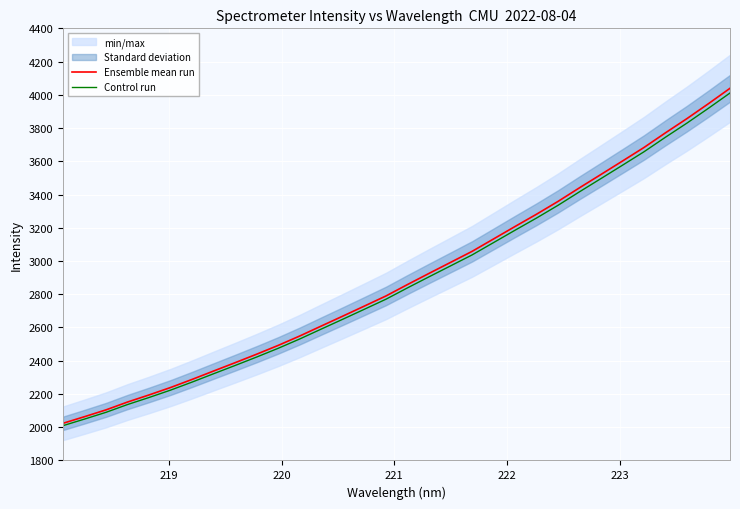

Reading left to right, extract all data points from this chart.

Ensemble mean run: 2023.6	2063.5	2104.5	2151.7	2194.5	2239.2	2287.9	2338.5	2388.7	2439.8	2492.7	2549.2	2609.2	2668.8	2729.1	2789.8	2858.4	2925.4	2991.6	3057.8	3132.7	3207.7	3281.6	3358.7	3440.8	3521.0	3601.8	3683.3	3771.5	3857.1	3946.9	4039.2
Control run: 2009.4	2049.1	2089.8	2136.7	2179.1	2223.5	2271.9	2322.2	2371.9	2422.7	2475.3	2531.4	2591.0	2650.1	2710.0	2770.2	2838.4	2904.9	2970.6	3036.4	3110.8	3185.3	3258.6	3335.2	3416.7	3496.4	3576.6	3657.5	3745.1	3830.1	3919.3	4010.9